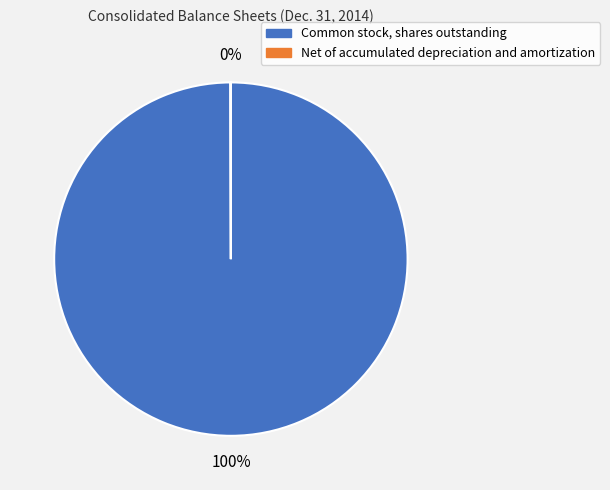

To the nearest percent, what is the average slice percentage?

50%